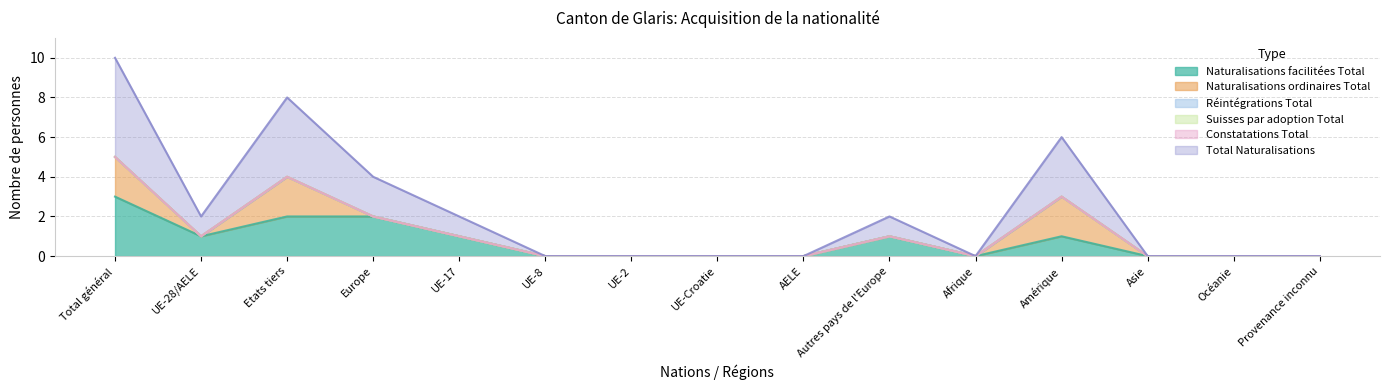

At which category is the sum across all series the highest?

Total général